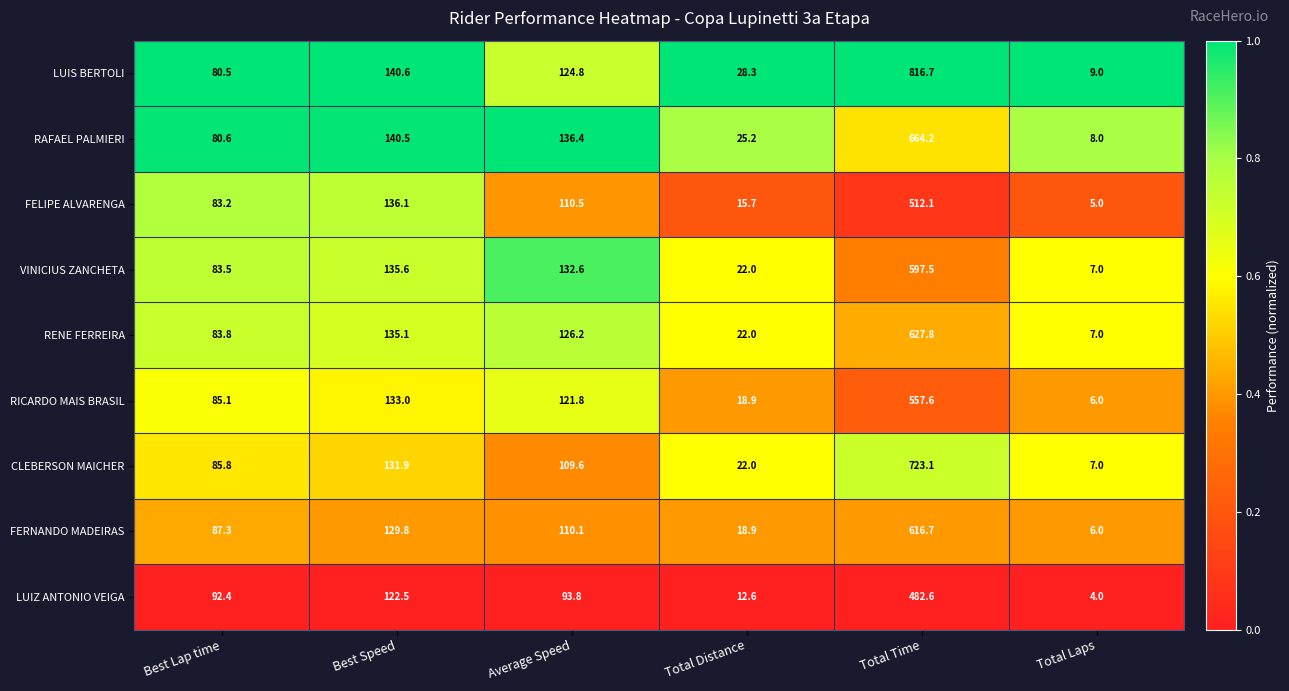

What is the difference between the LUIZ ANTONIO VEIGA values at Average Speed and Best Lap time?

1.4